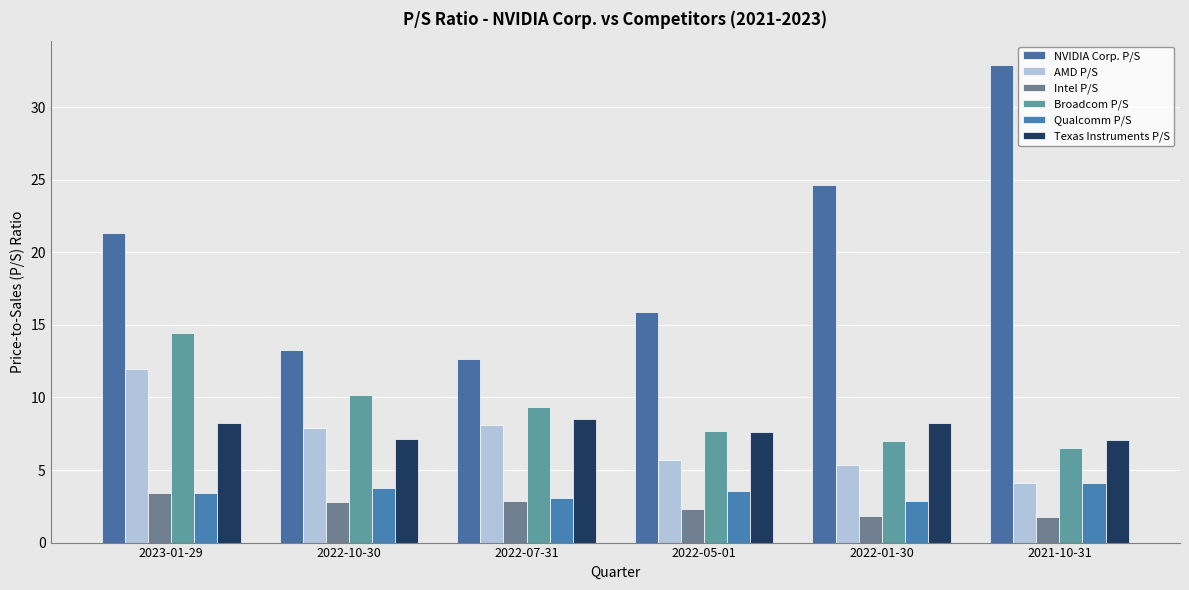

True or false: AMD P/S has a value of 21.1 at 2023-01-29.

False